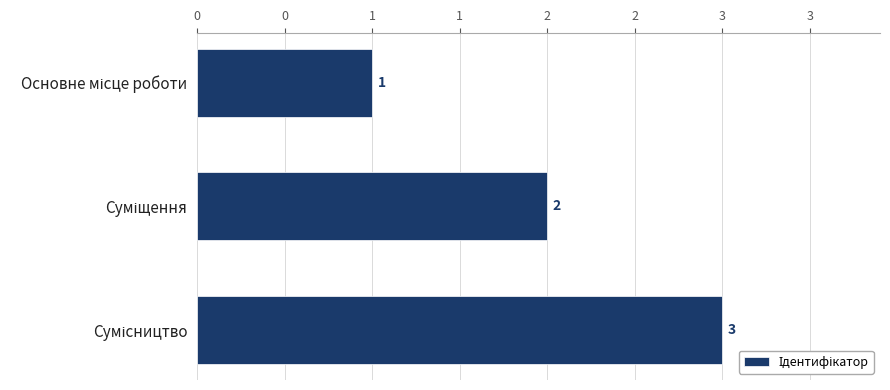

What is the sum of all values?

6